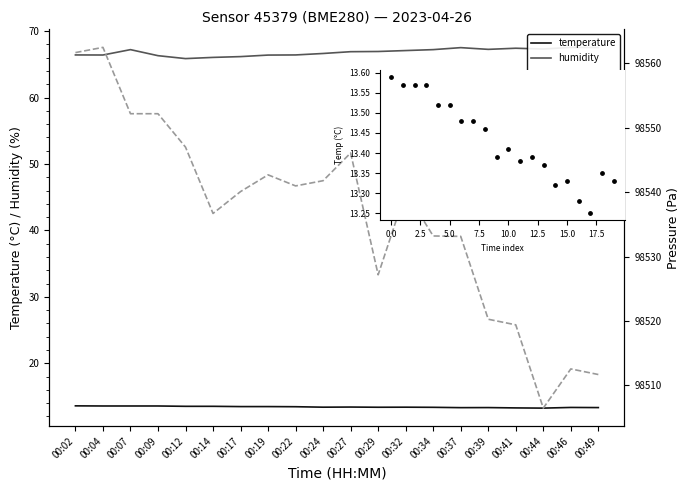

Which series has the largest Y range (max minus min)?

pressure